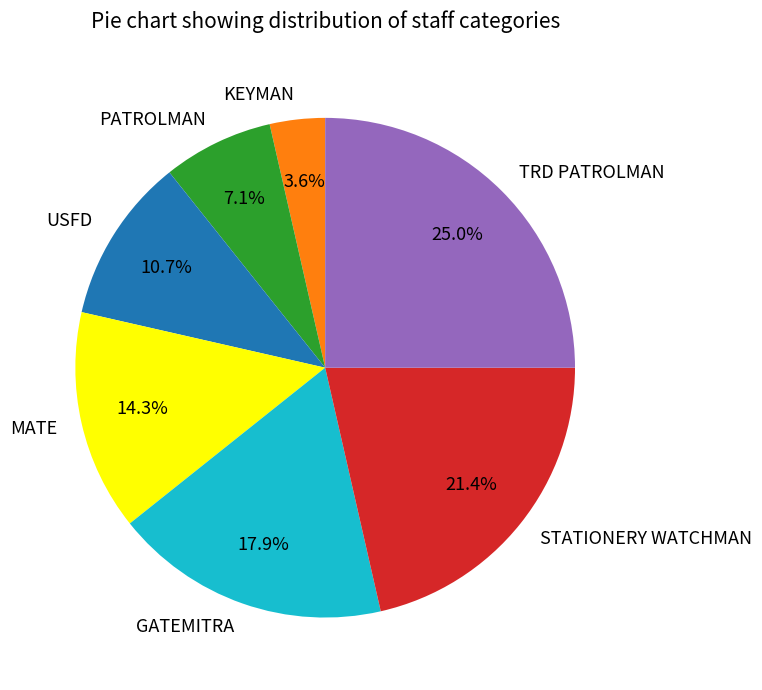

Approximately how many times larger is the value at PATROLMAN compared to USFD?

0.7